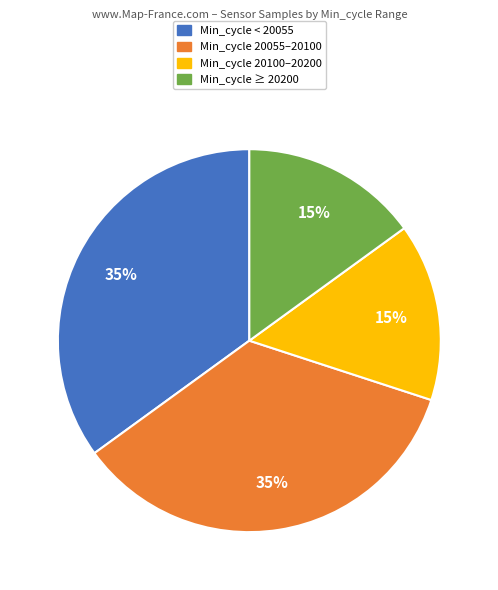

Is there a majority slice in this chart?

No